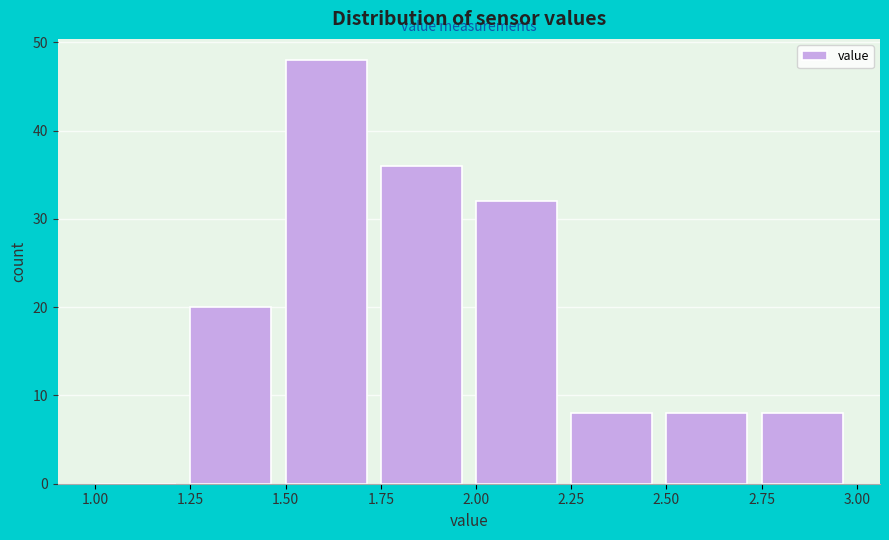

Which range on the x-axis has the tallest bar?

1.50 to 1.75